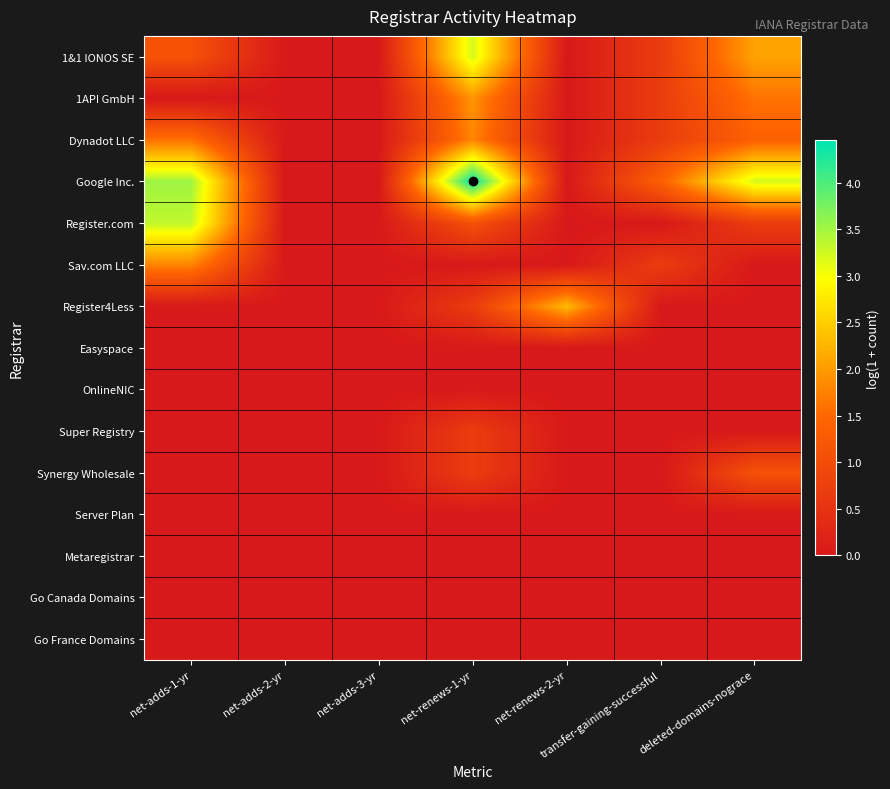

Which series has the largest range (max minus min)?

Google Inc.